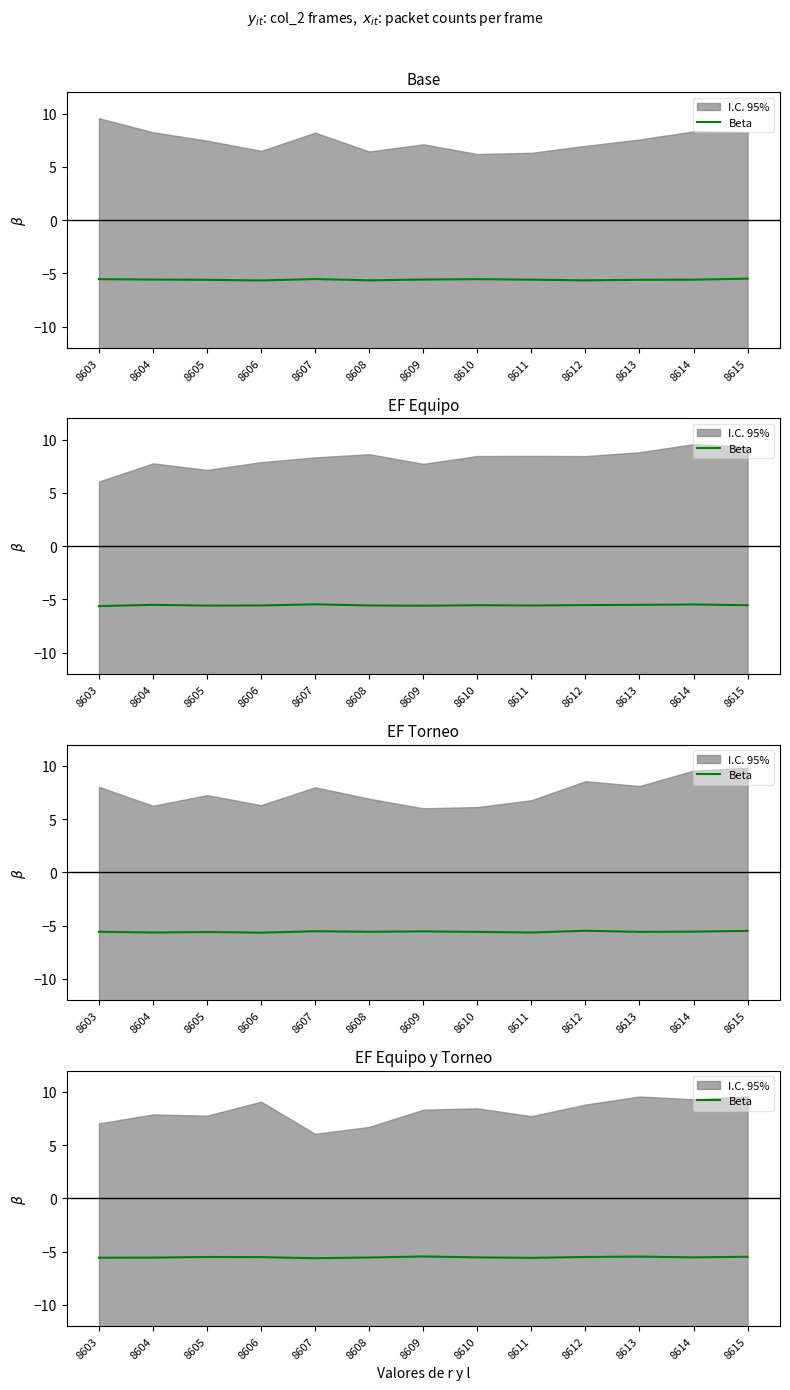

The chart shows a value of -3.1 at 8611. True or false?

False